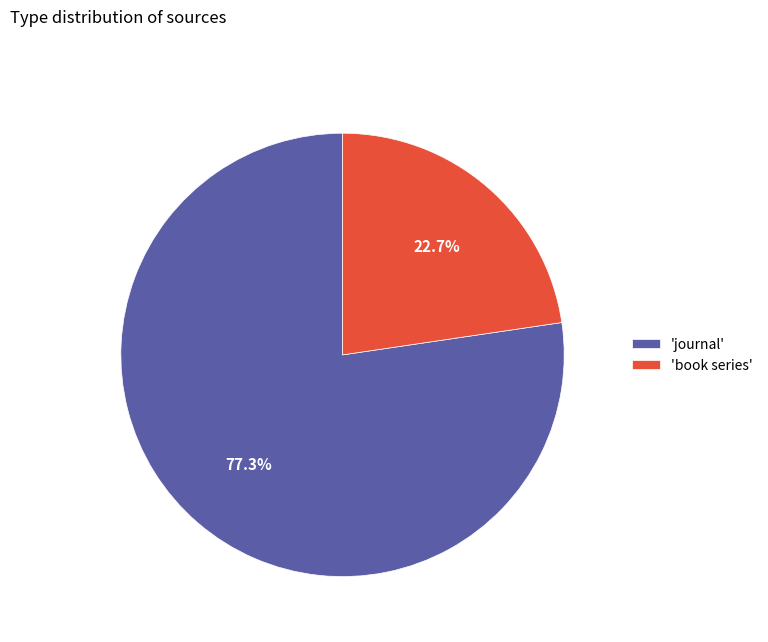

Approximately how many times larger is the value at 'journal' compared to 'book series'?

3.4